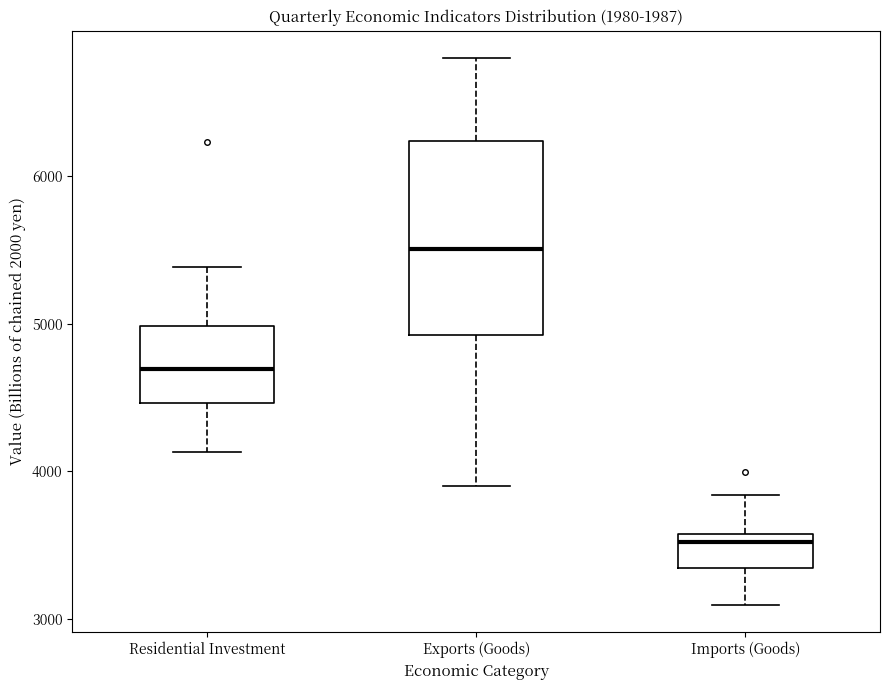

Which box has the lowest median line?

Imports (Goods)